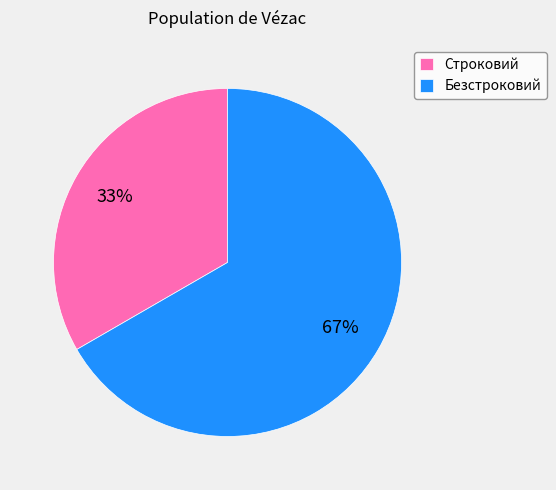

What is the largest slice in the pie chart?

Безстроковий